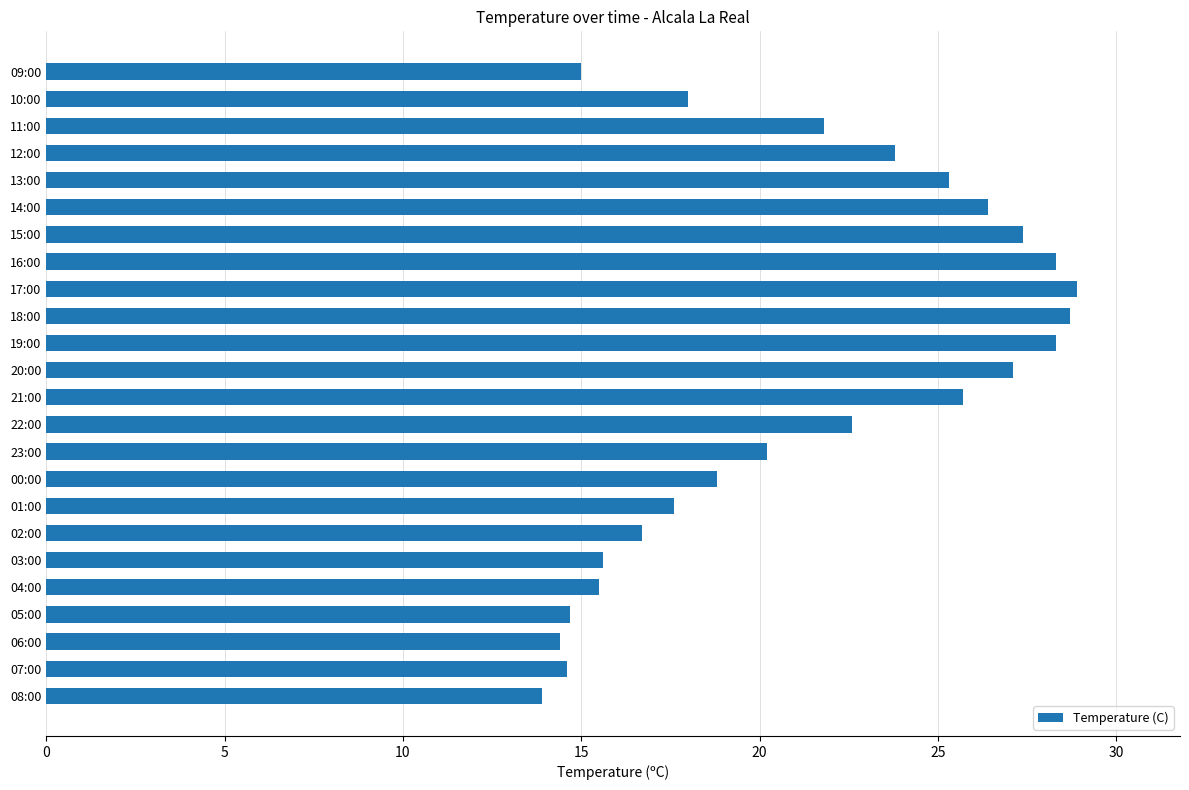

What is the sum of the values at 21:00 and 00:00?

44.5